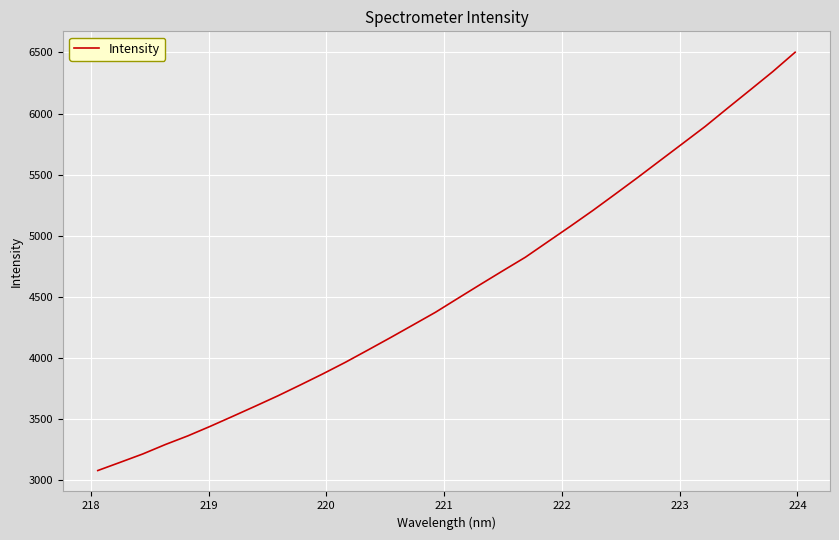

What is the average value?

4558.1